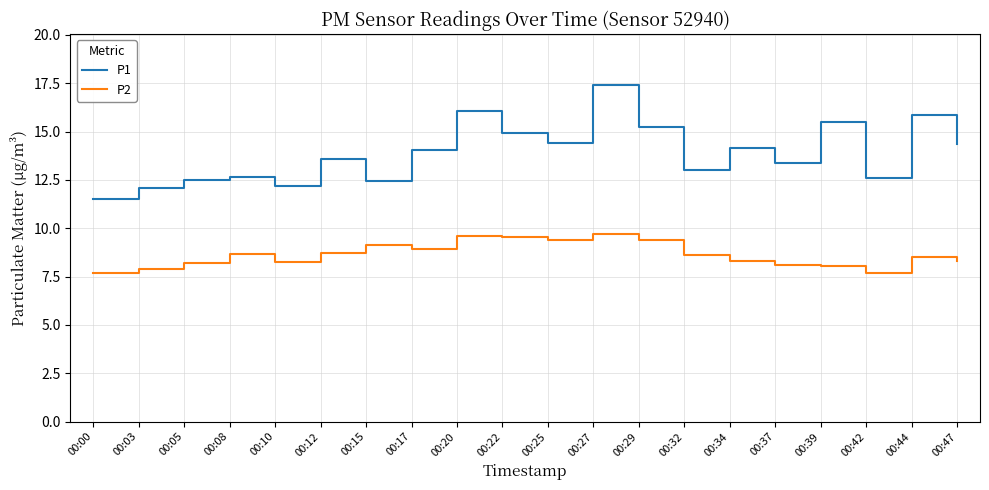

What are all the series names shown in the legend?

P1, P2